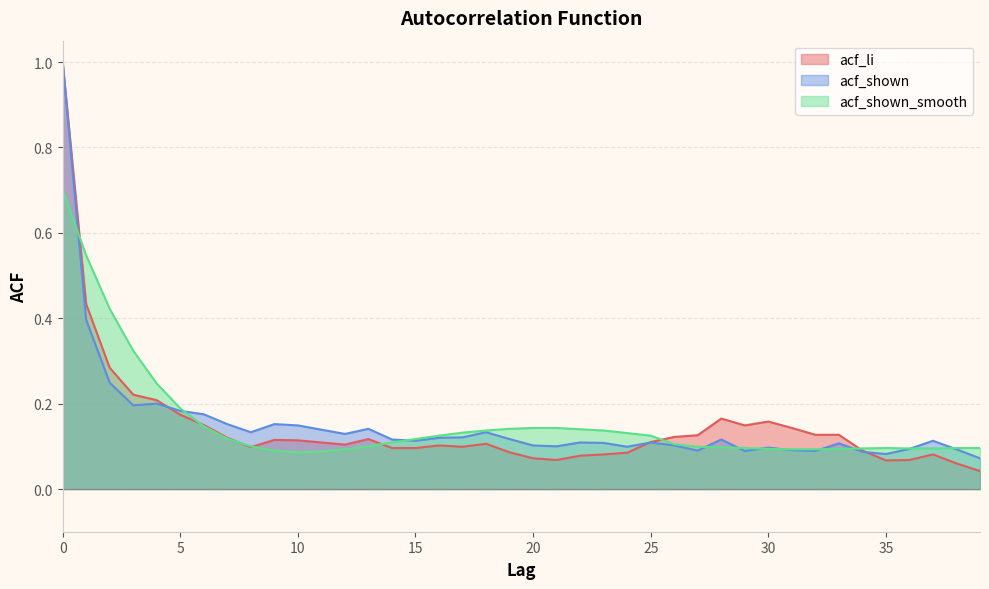

Does the chart display data point markers on the line(s)?

No